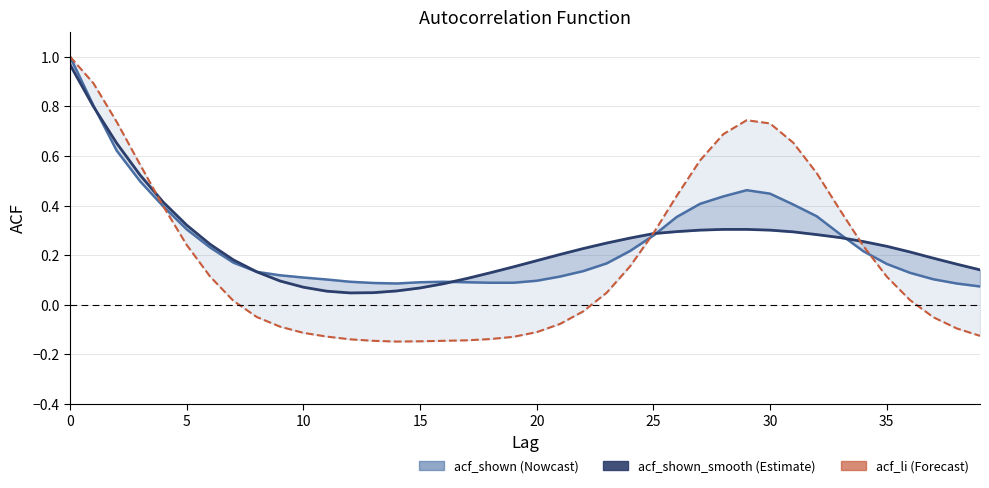

Which series has the largest range (max minus min)?

acf_li